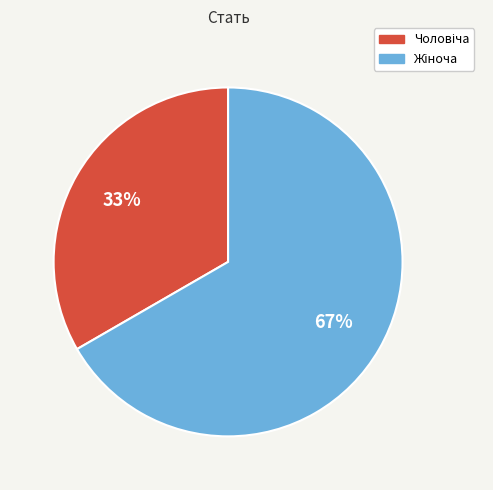

Is there any slice that represents more than half of the pie?

Yes